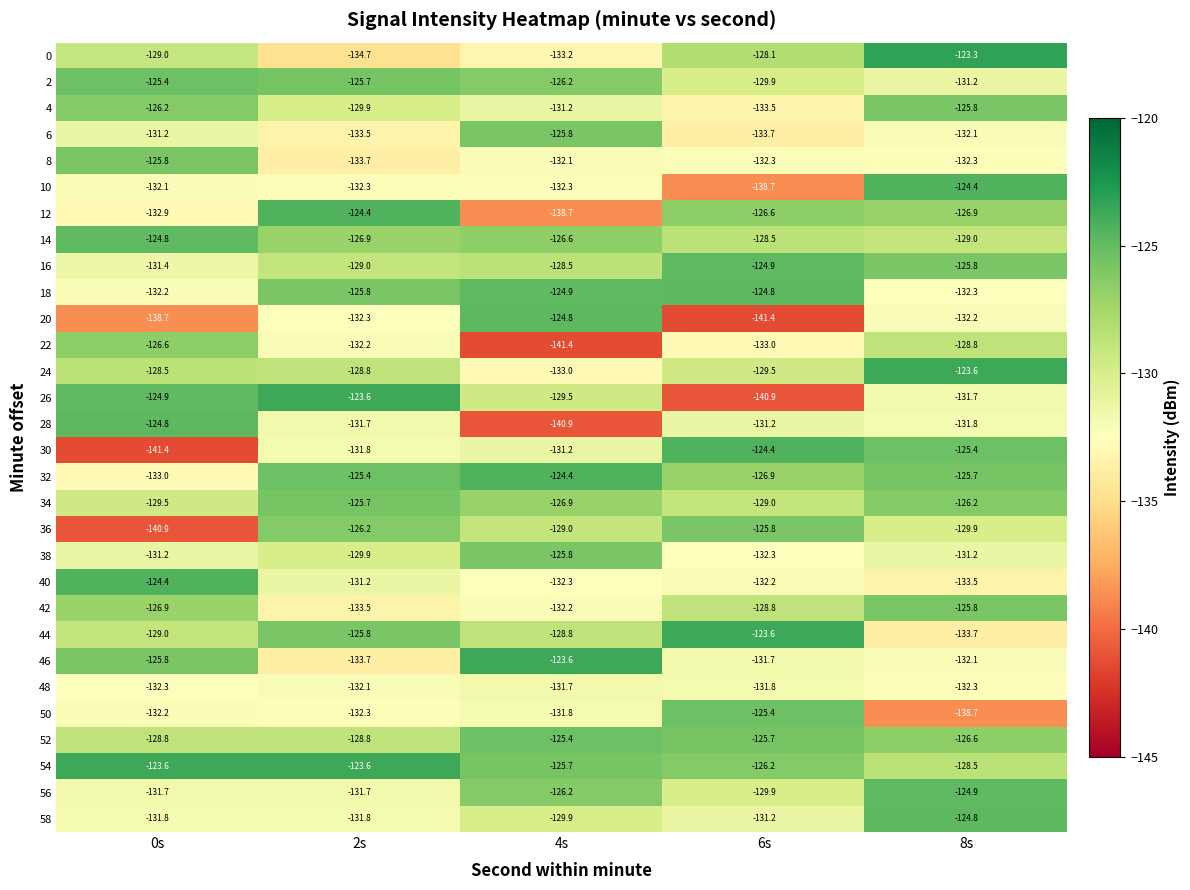

At which label is 14 closest to -126?

4s